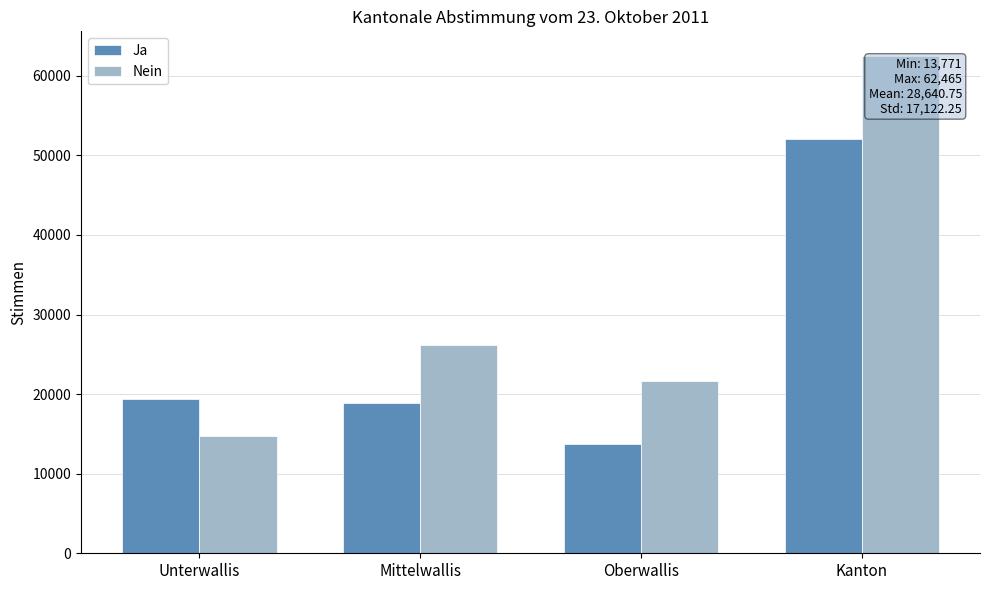

How many bars are there in total?

8